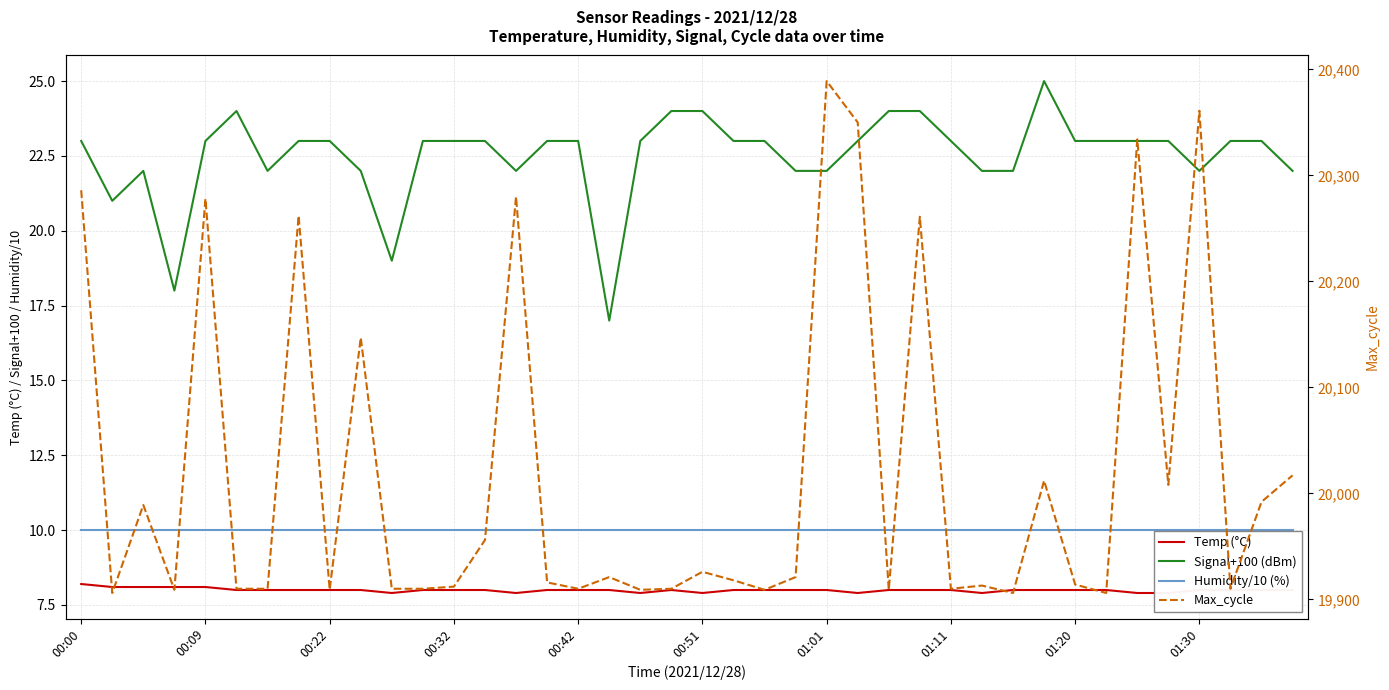

What is the difference between the second highest and second lowest values in the Max_cycle series?

455.0